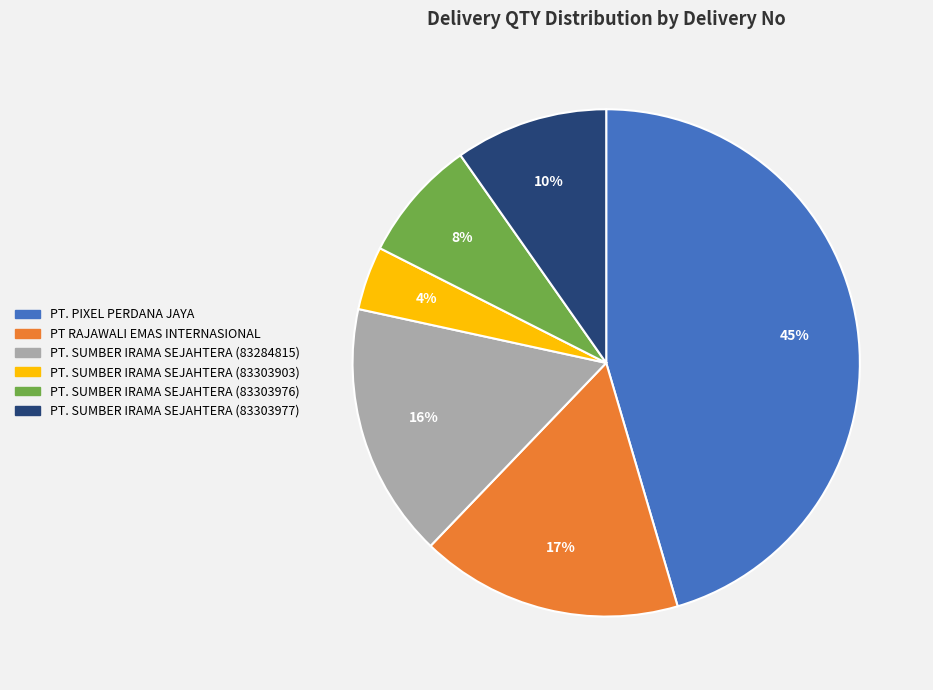

To the nearest percent, what is the average slice percentage?

17%